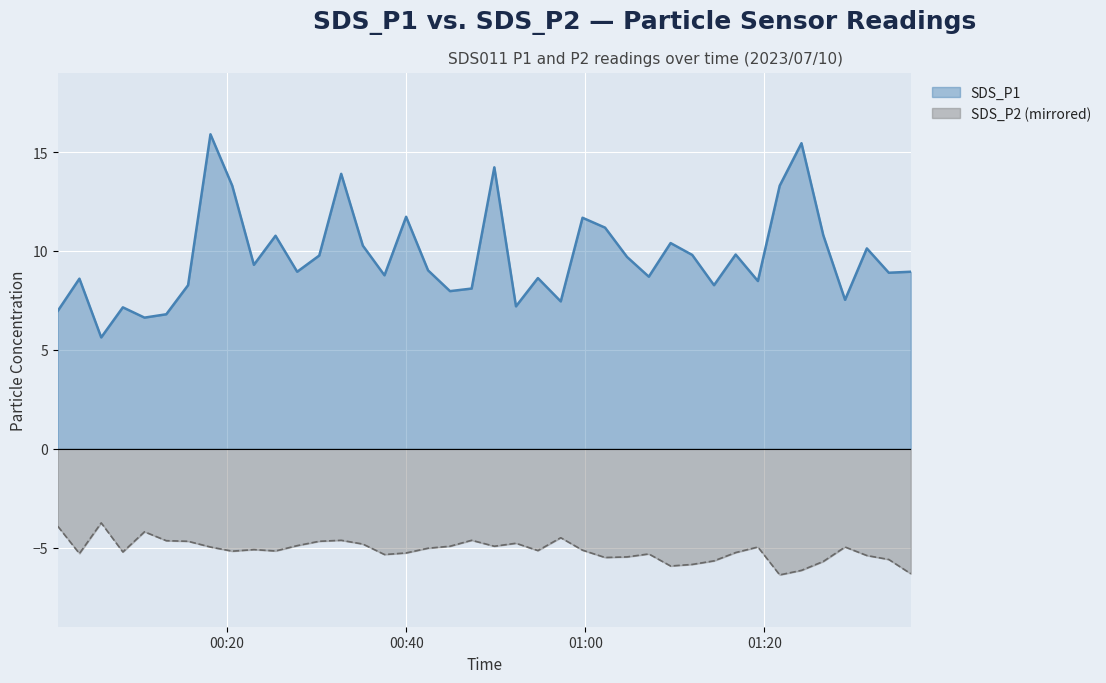

What is the value of the SDS_P1 point at the 18th from the left?

9.0